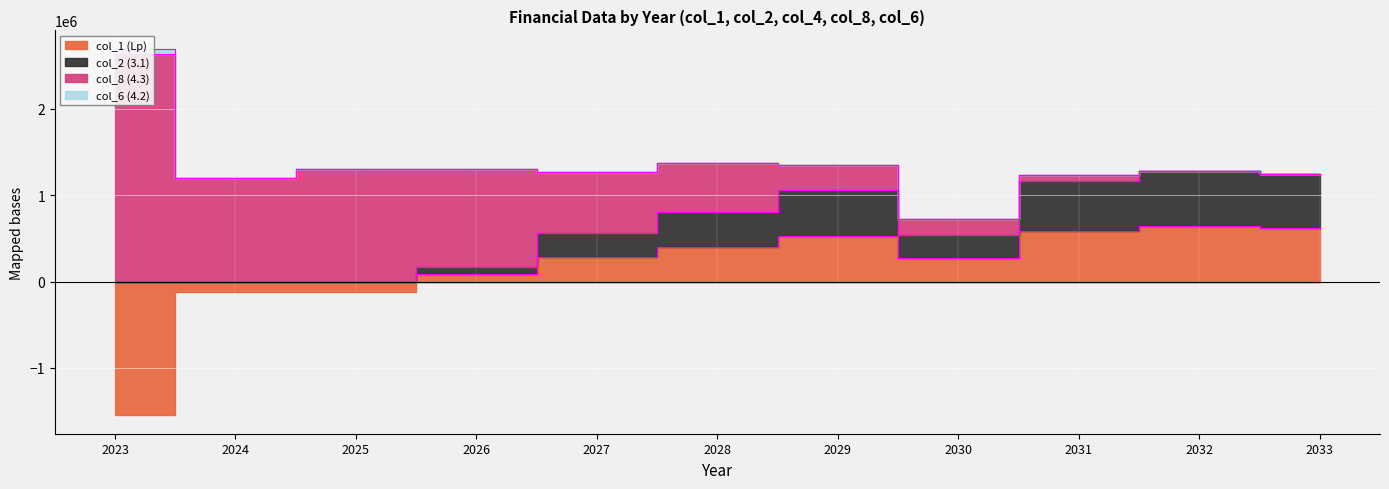

What is the difference between the col_6 (4.2) values at 2023 and 2025?

66556.0